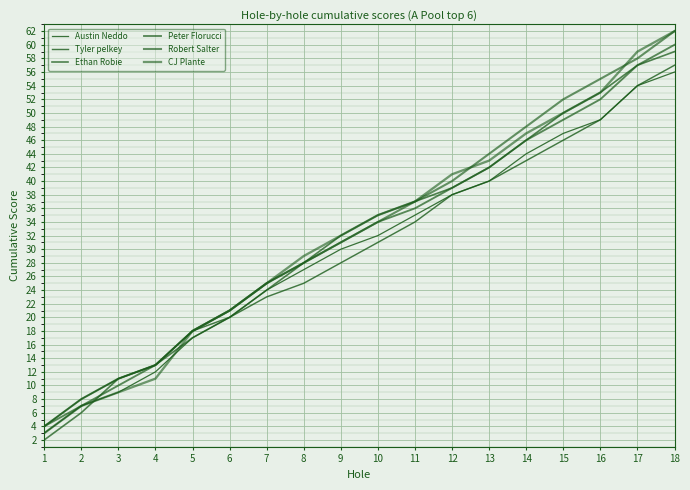

True or false: Ethan Robie and Robert Salter cross at least once.

False